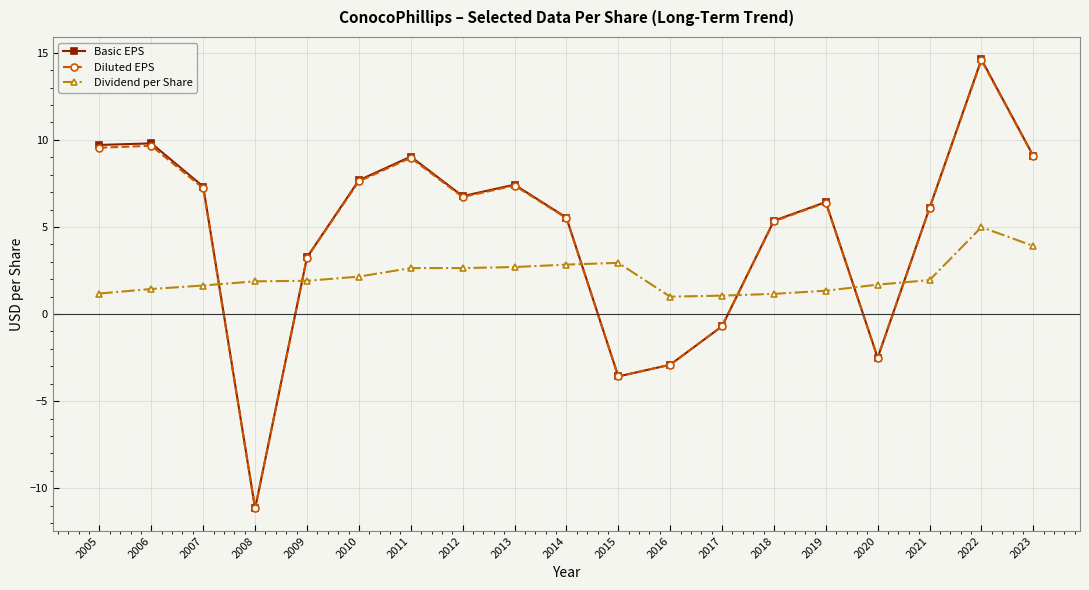

Is the value of Dividend per Share at 2023 greater than the value of Diluted EPS at 2011?

No